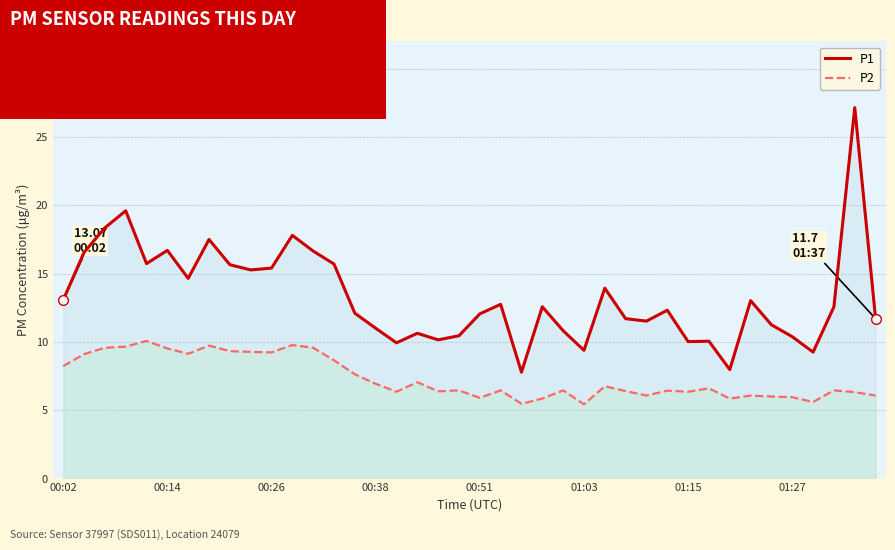

Which series changed the most between 9 and 36?

P1